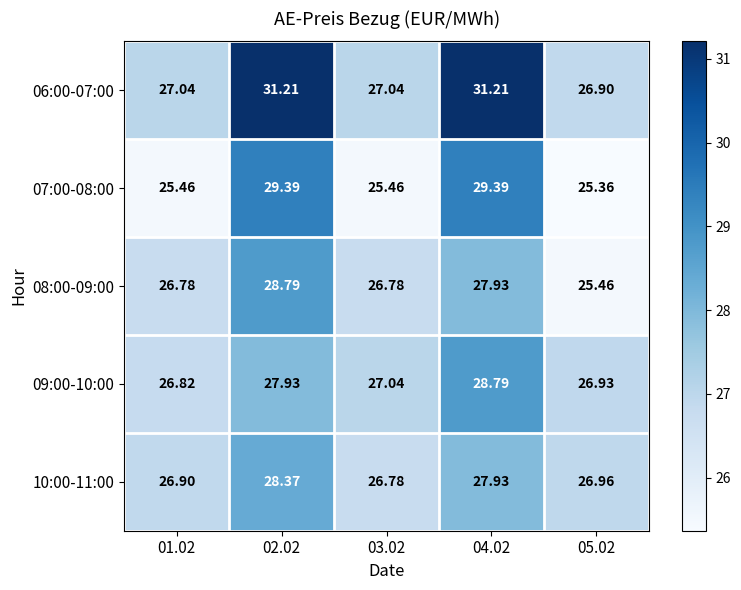

Is the value of 10:00-11:00 at 05.02 greater than the value of 09:00-10:00 at 01.02?

Yes